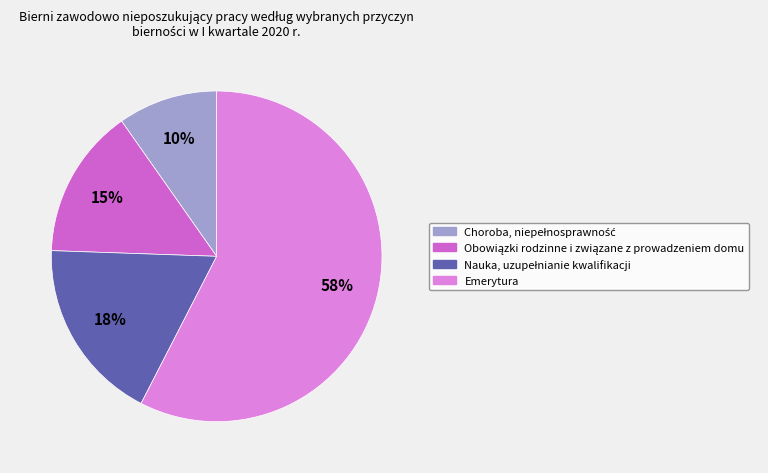

Which has a higher value, Choroba, niepełnosprawność or Nauka, uzupełnianie kwalifikacji?

Nauka, uzupełnianie kwalifikacji